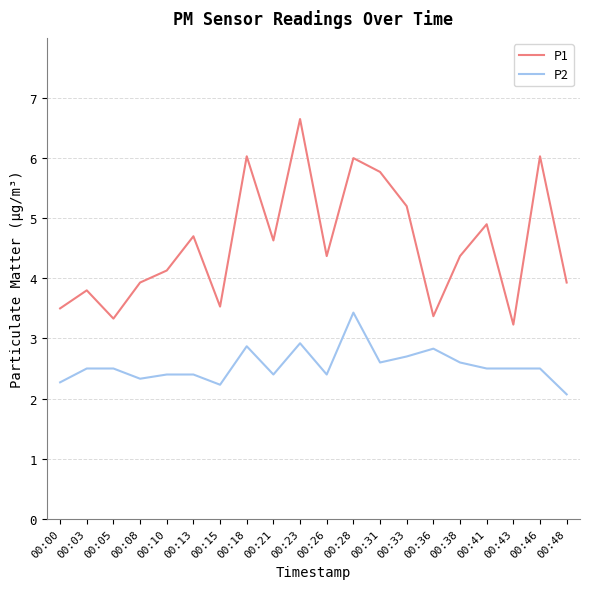

What is the difference between the highest and lowest values at 00:46?

3.5